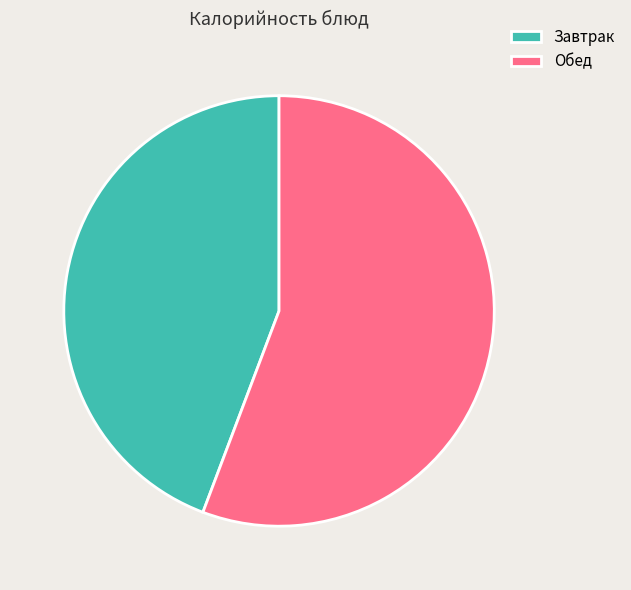

What is the largest slice in the pie chart?

Обед